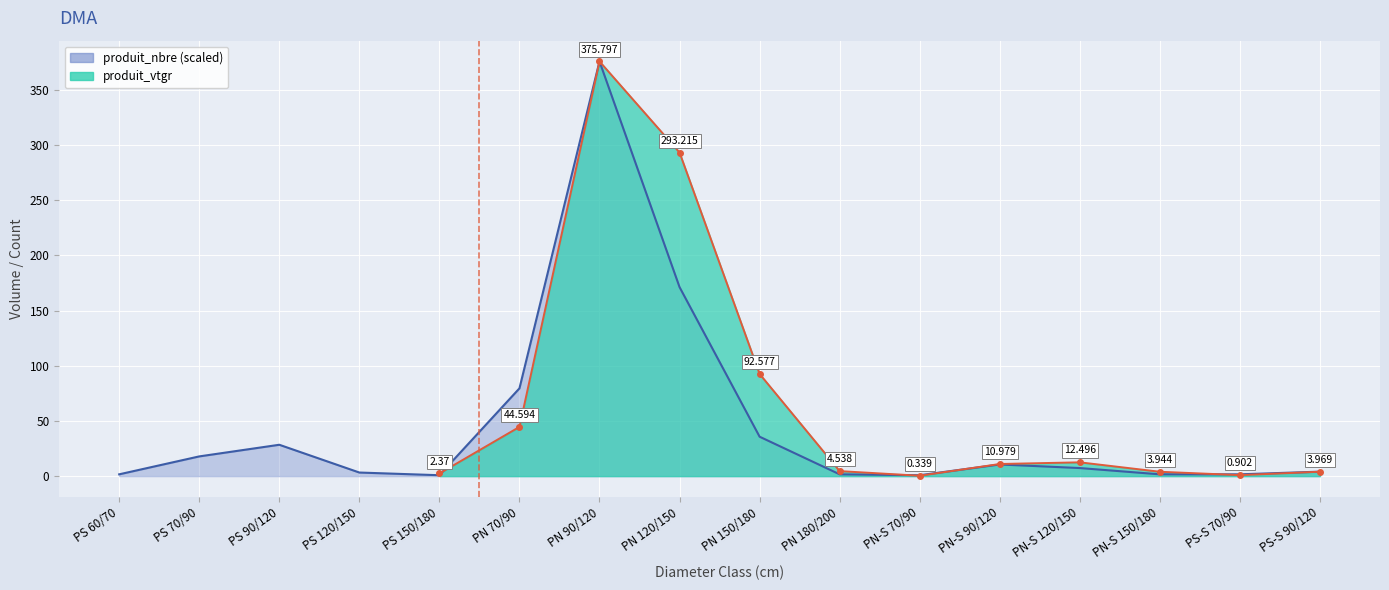

True or false: there are more than 2 points higher than both neighbors.

True